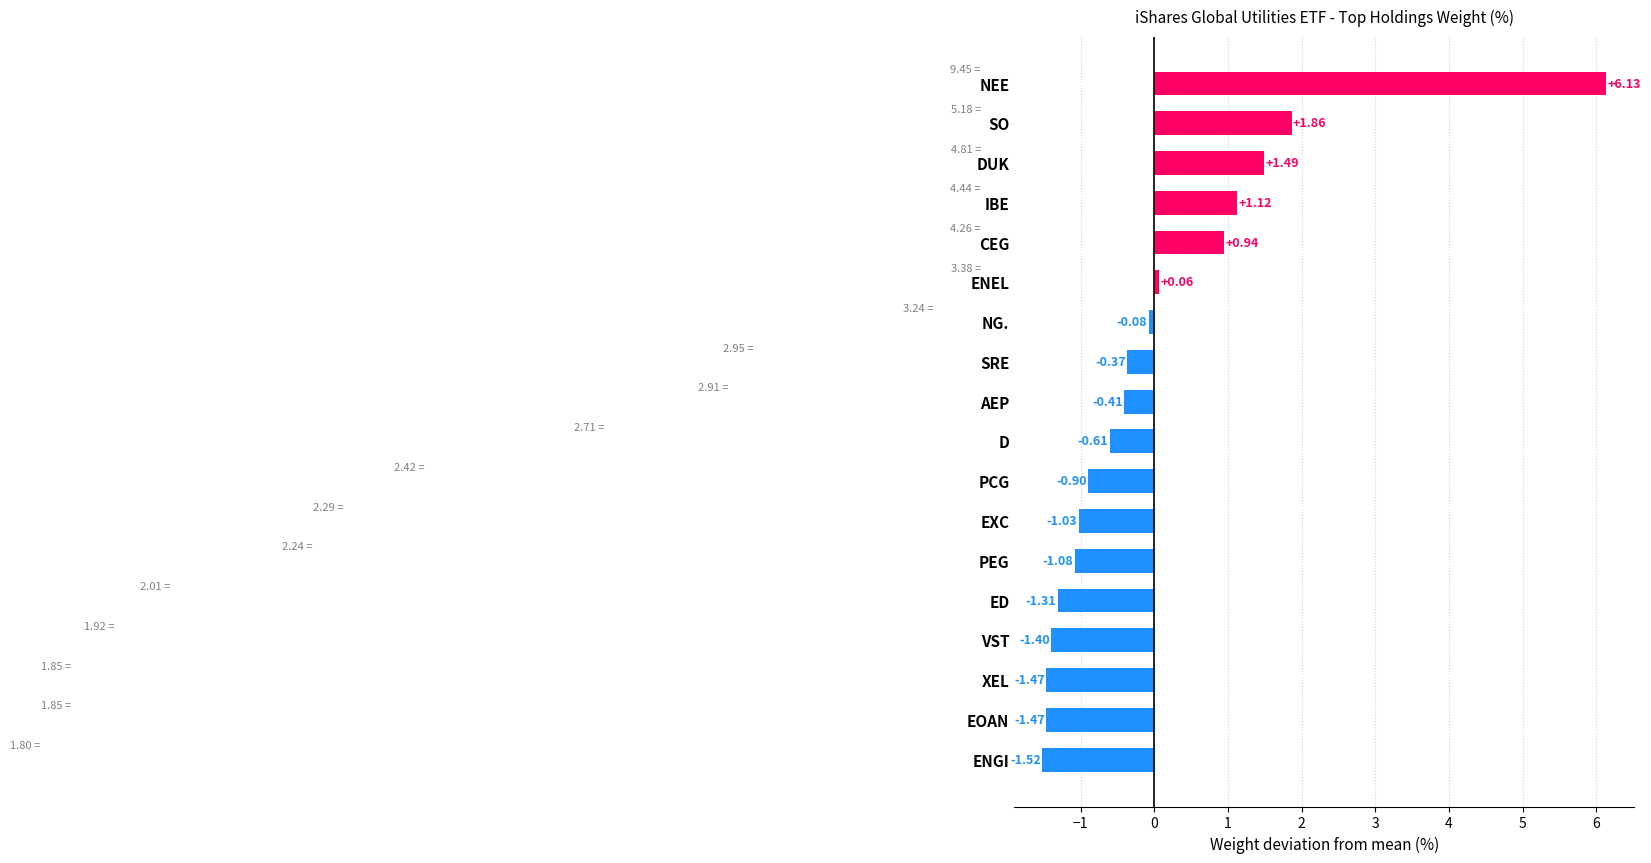

How many positive values are there?

6